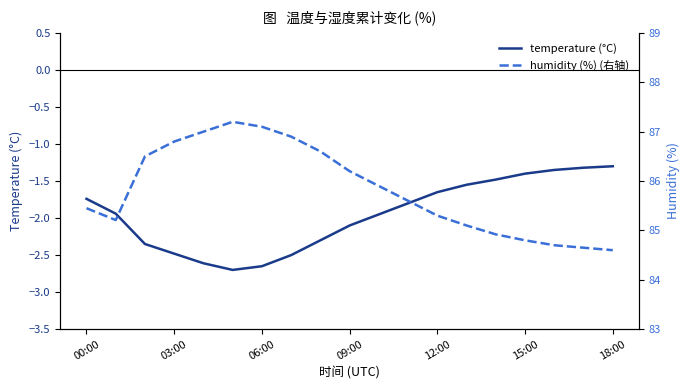

What is the highest value of the temperature (°C) series?

-1.3